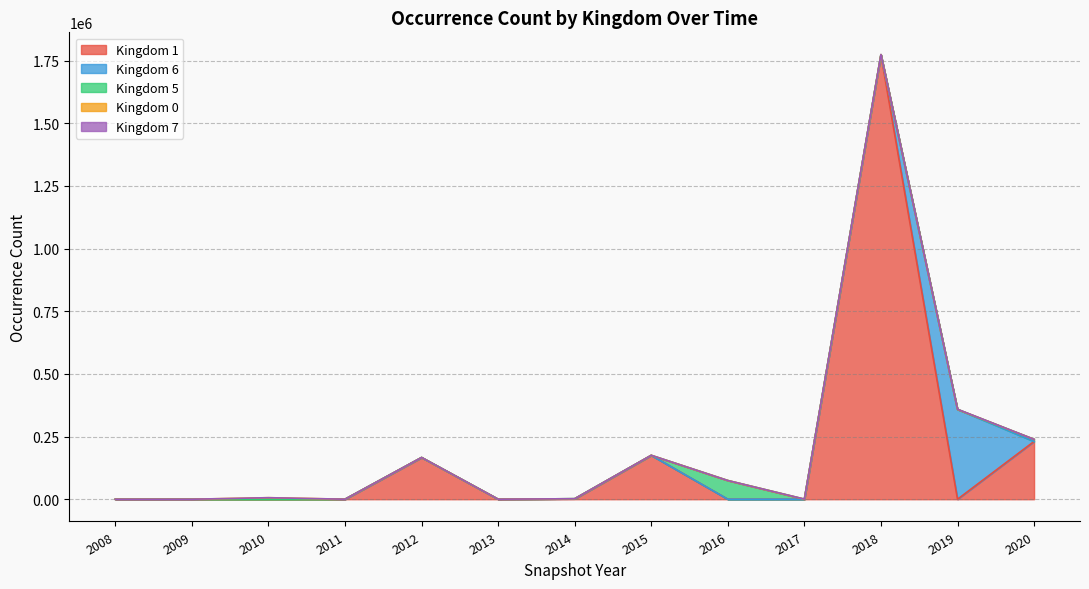

At which category is the sum across all series the highest?

2018